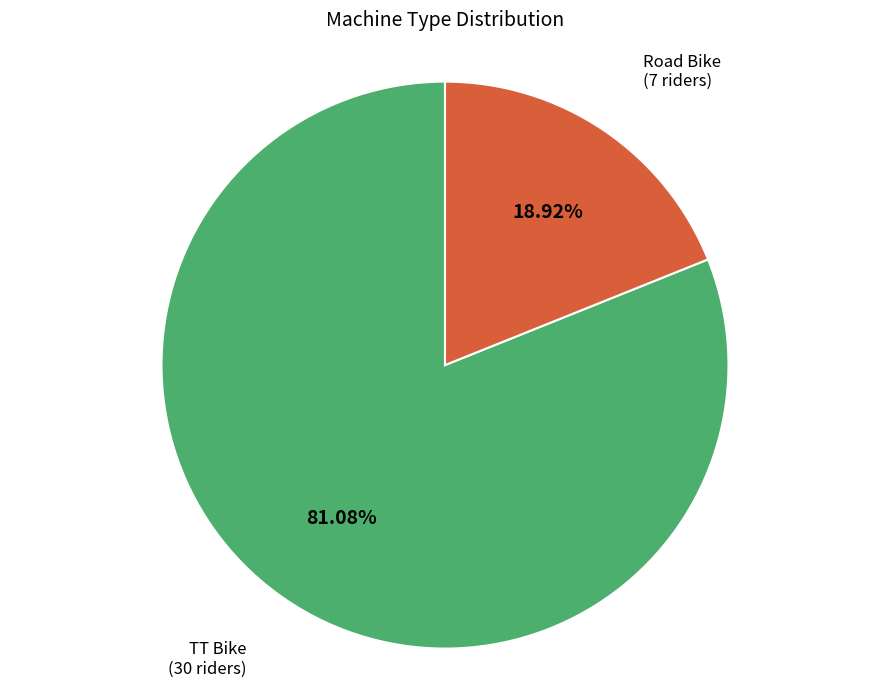

Is there any slice that represents more than half of the pie?

Yes